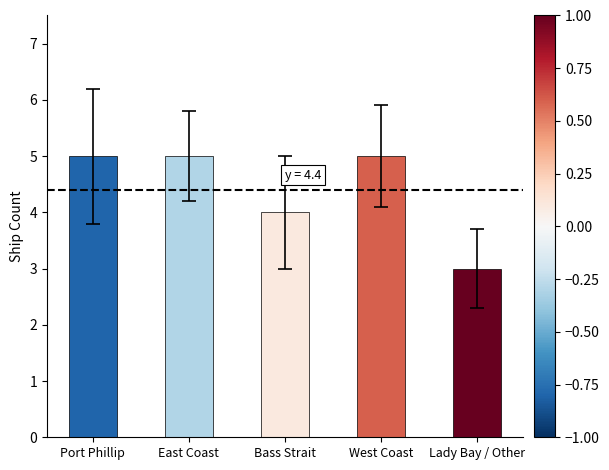

What is the smallest value displayed?

3